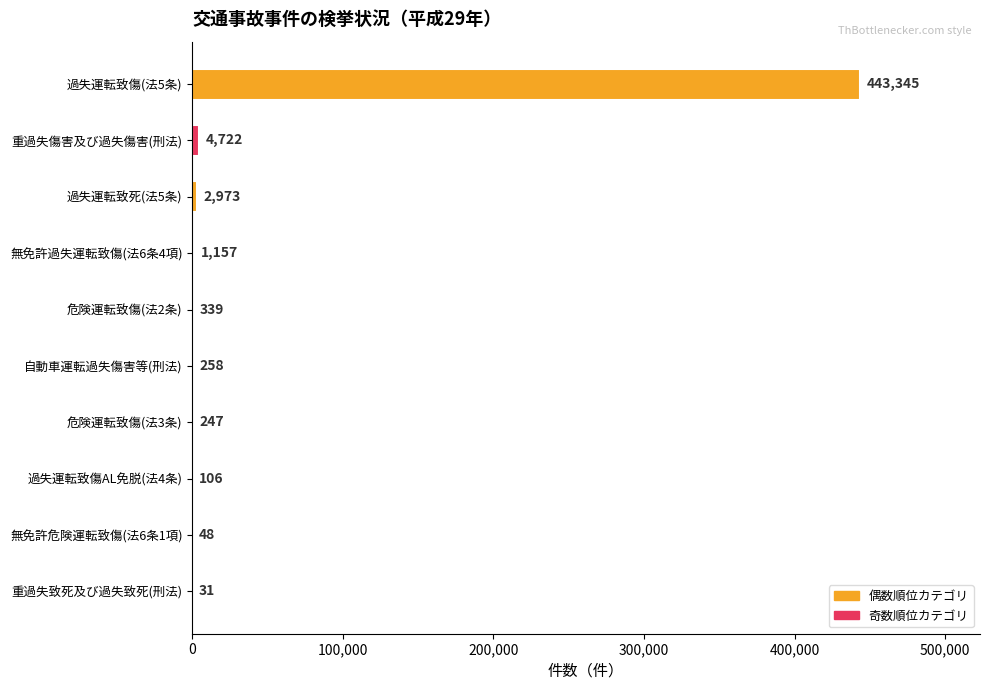

Reading top to bottom, transcribe all the data shown in this chart.

過失運転致傷(法5条)=443345	重過失傷害及び過失傷害(刑法)=4722	過失運転致死(法5条)=2973	無免許過失運転致傷(法6条4項)=1157	危険運転致傷(法2条)=339	自動車運転過失傷害等(刑法)=258	危険運転致傷(法3条)=247	過失運転致傷AL免脱(法4条)=106	無免許危険運転致傷(法6条1項)=48	重過失致死及び過失致死(刑法)=31